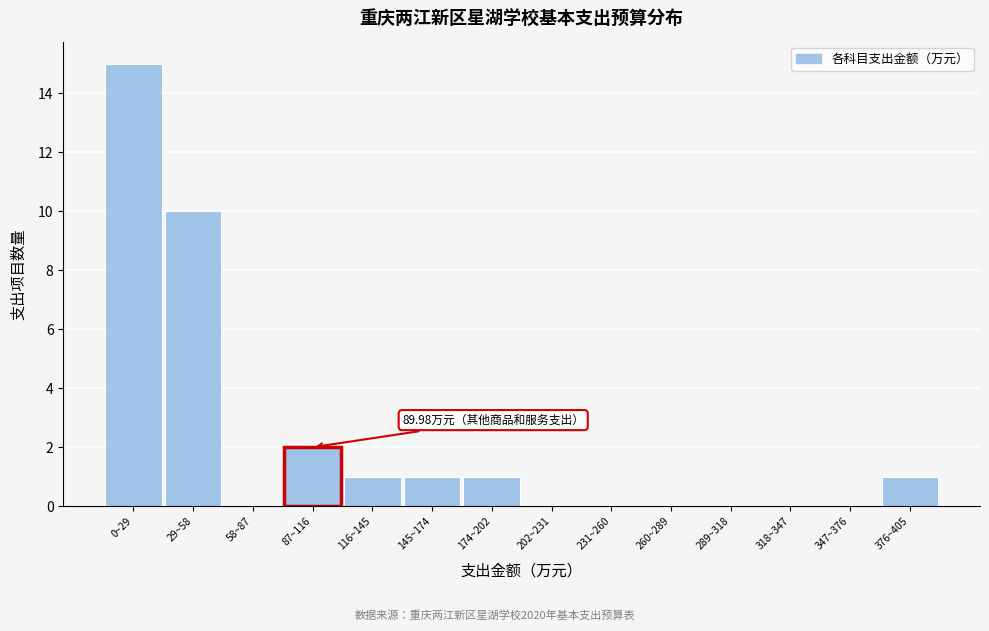

Reading left to right, list all the values displayed in this chart.

0~29=15	29~58=10	58~87=0	87~116=2	116~145=1	145~174=1	174~202=1	202~231=0	231~260=0	260~289=0	289~318=0	318~347=0	347~376=0	376~405=1